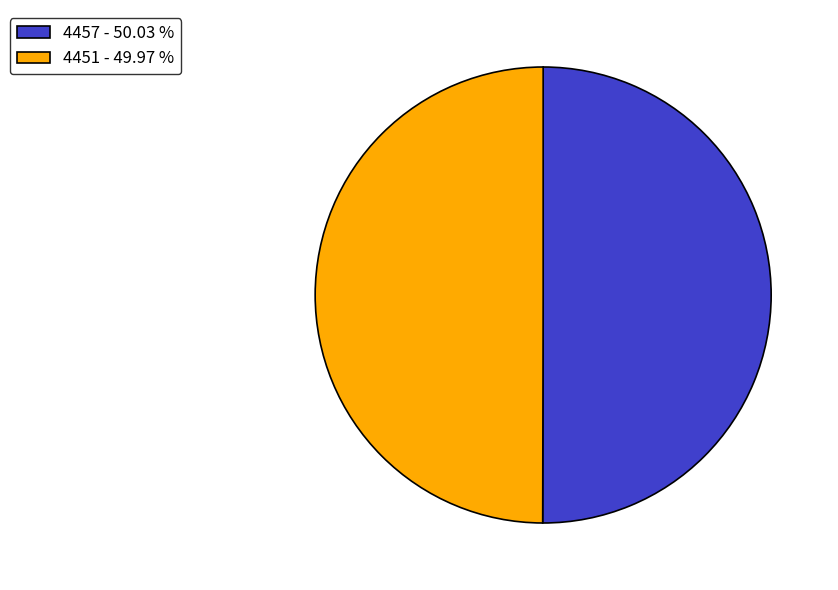

True or false: 4457 accounts for 61% of the total.

False